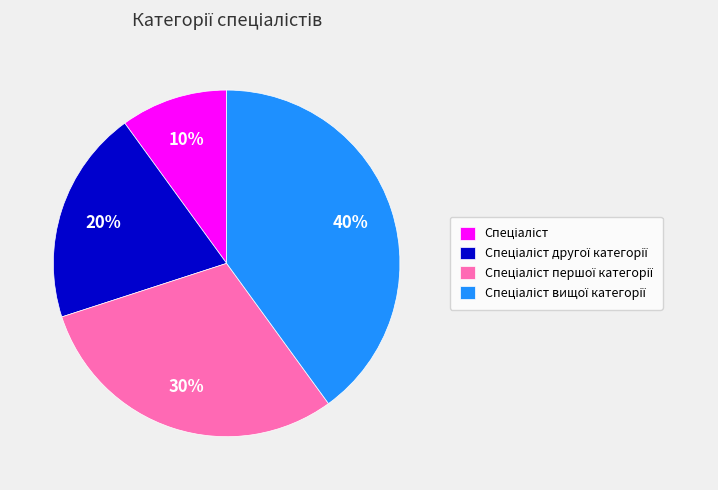

How many segments does this pie chart have?

4